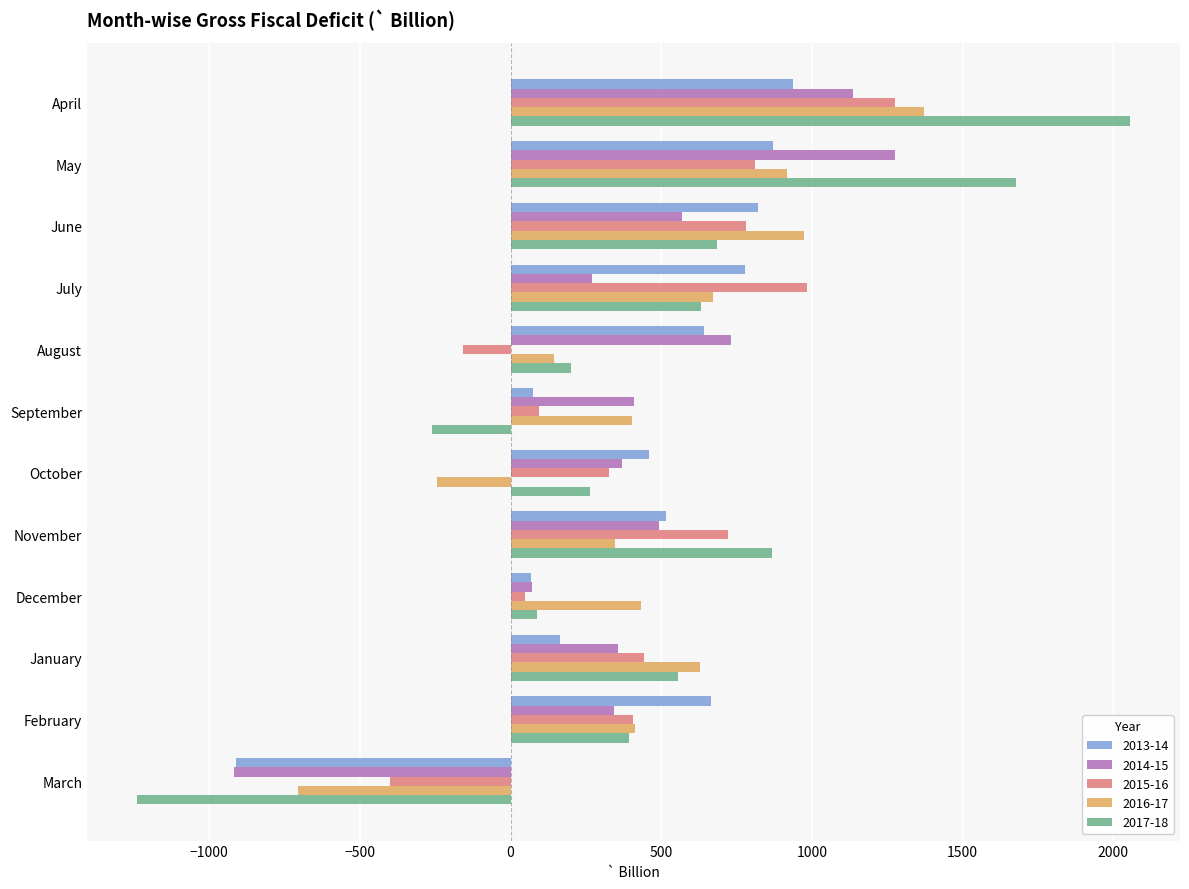

At which category is the sum across all series the highest?

April